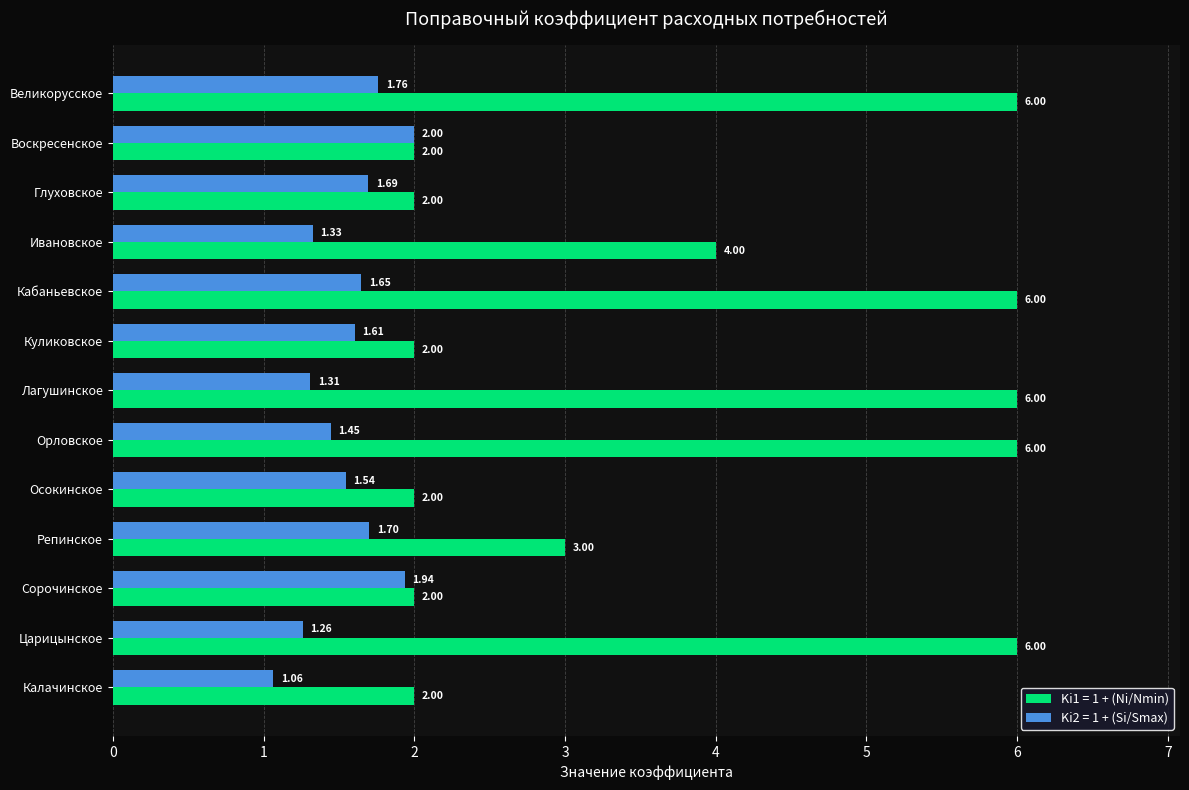

What is the sum of the Ki1 = 1 + (Ni/Nmin) values at Куликовское and Кабаньевское?

8.0